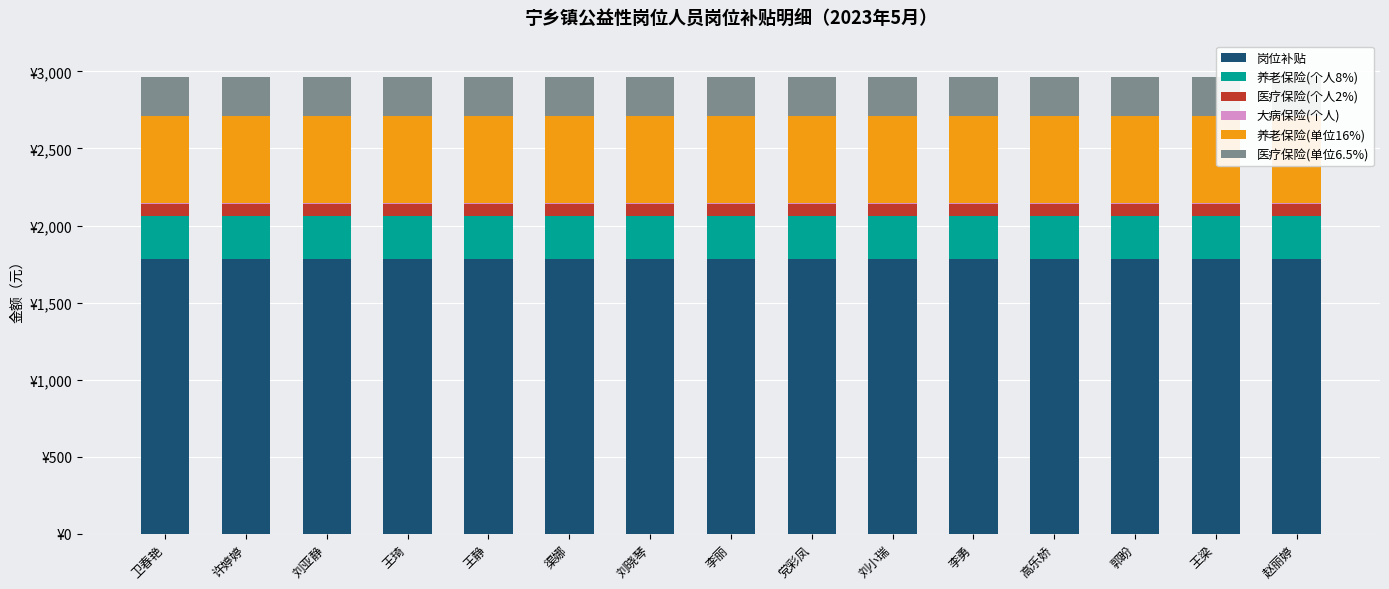

How many distinct data groups are displayed?

6